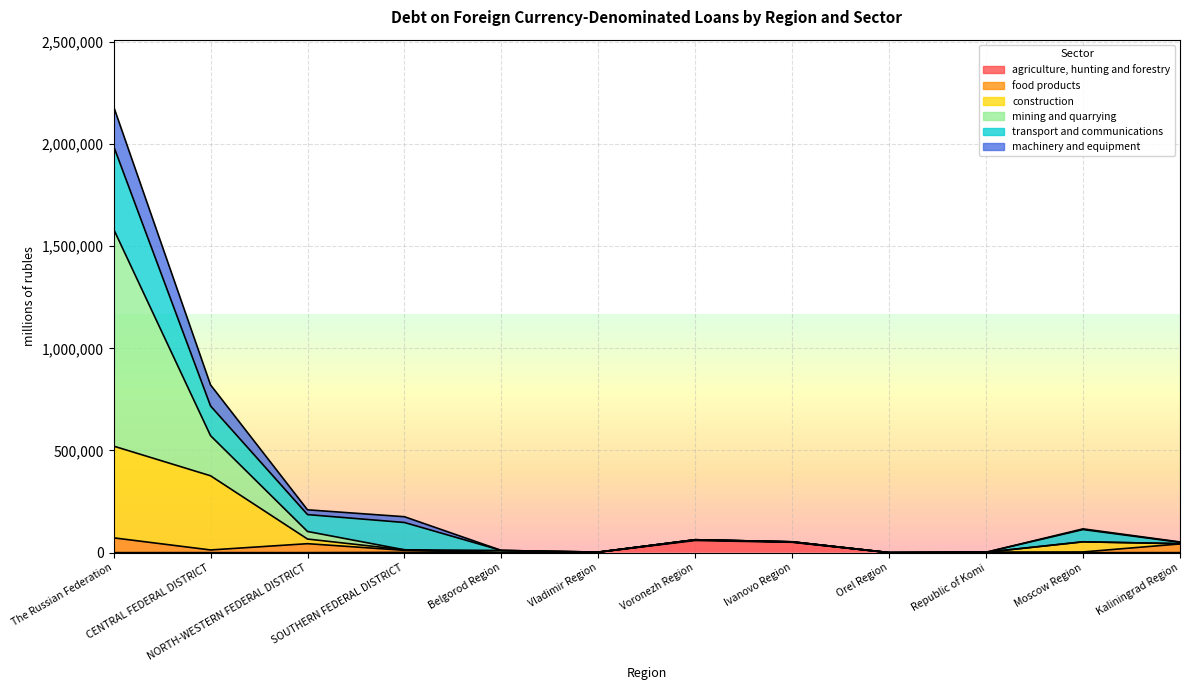

At which label is construction closest to 260724?

CENTRAL FEDERAL DISTRICT